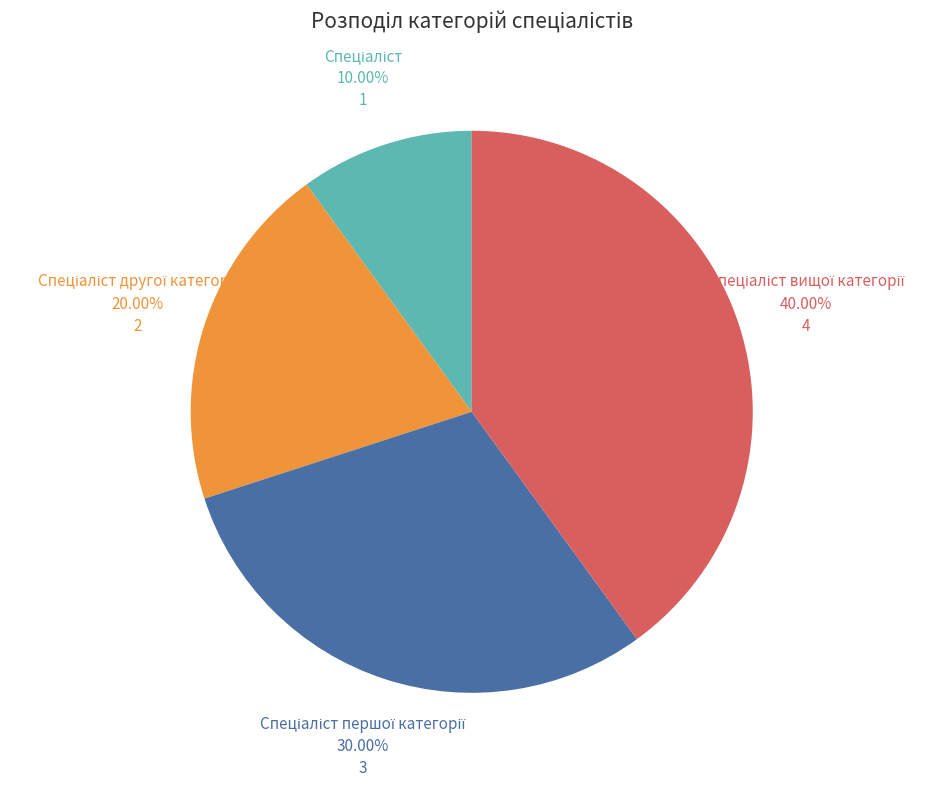

Is there any slice that represents more than half of the pie?

No